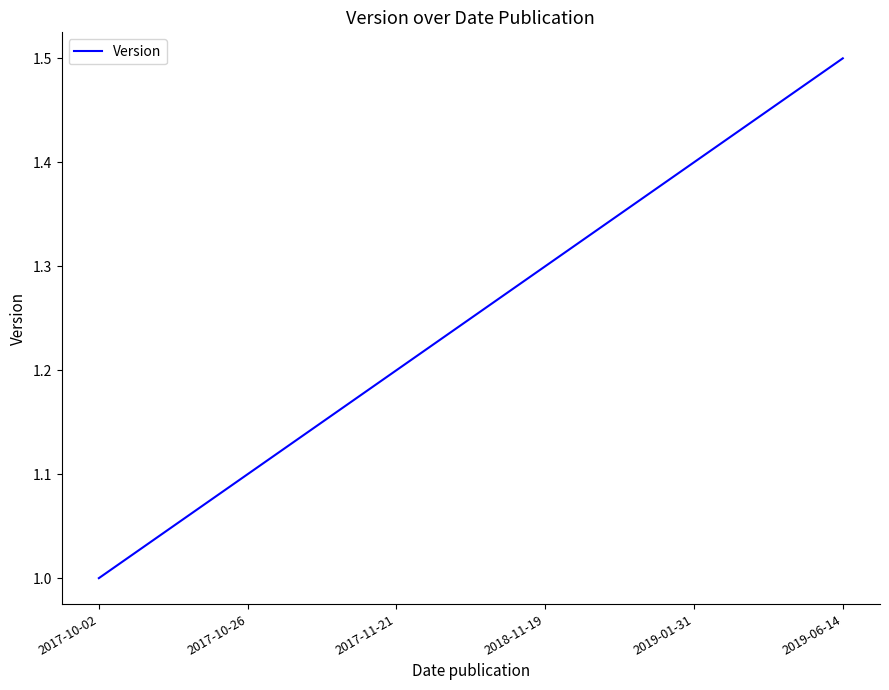

Reading left to right, extract all data points from this chart.

2017-10-02=1.0	2017-10-26=1.1	2017-11-21=1.2	2018-11-19=1.3	2019-01-31=1.4	2019-06-14=1.5